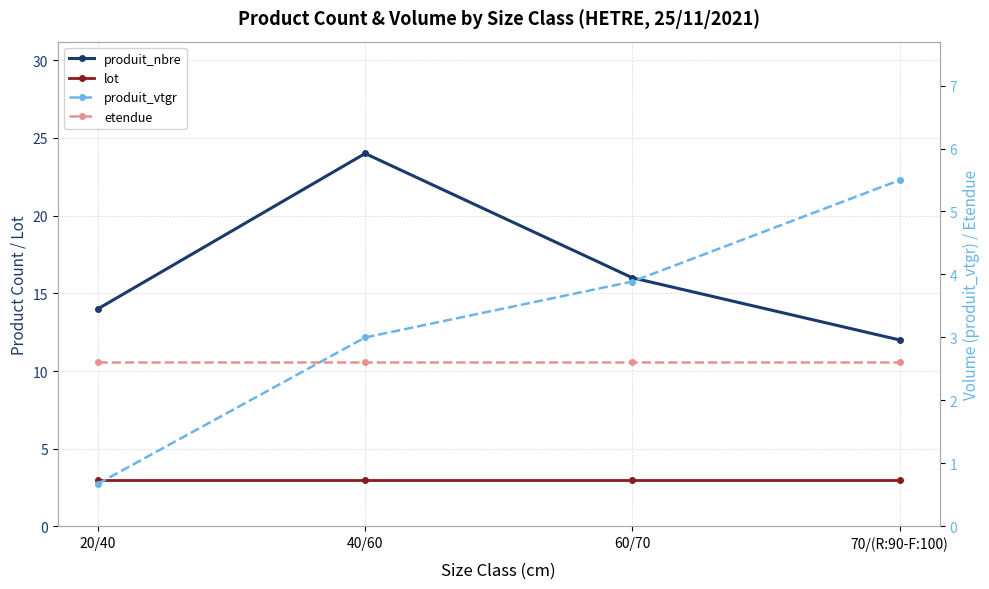

What are all the series names shown in the legend?

produit_nbre, lot, produit_vtgr, etendue